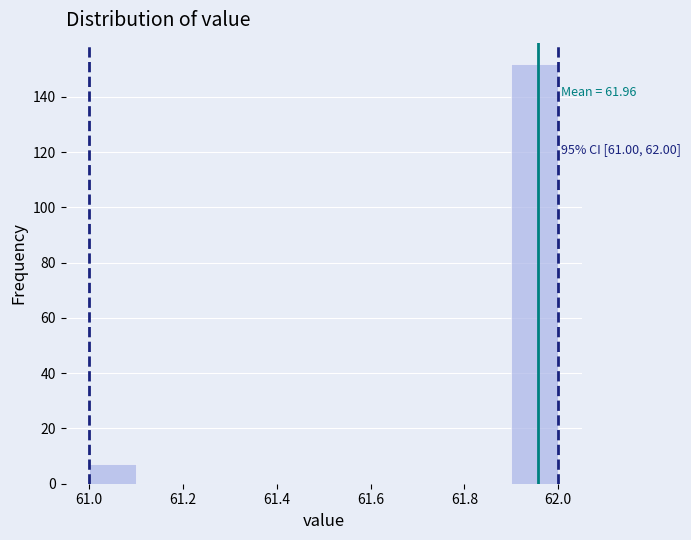

Which range on the x-axis has the tallest bar?

61.9 to 62.0